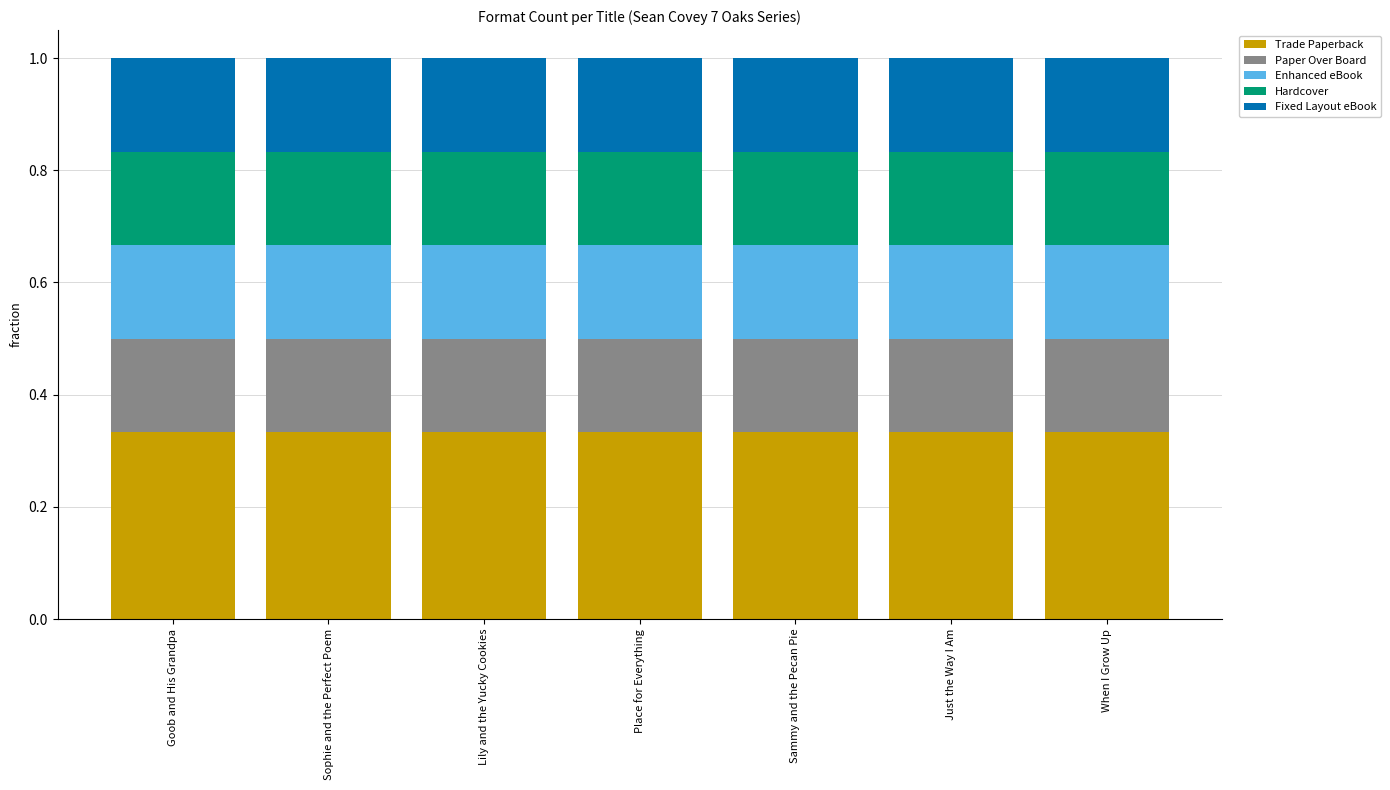

Is it true that Trade Paperback equals 0.5 at Place for Everything?

False